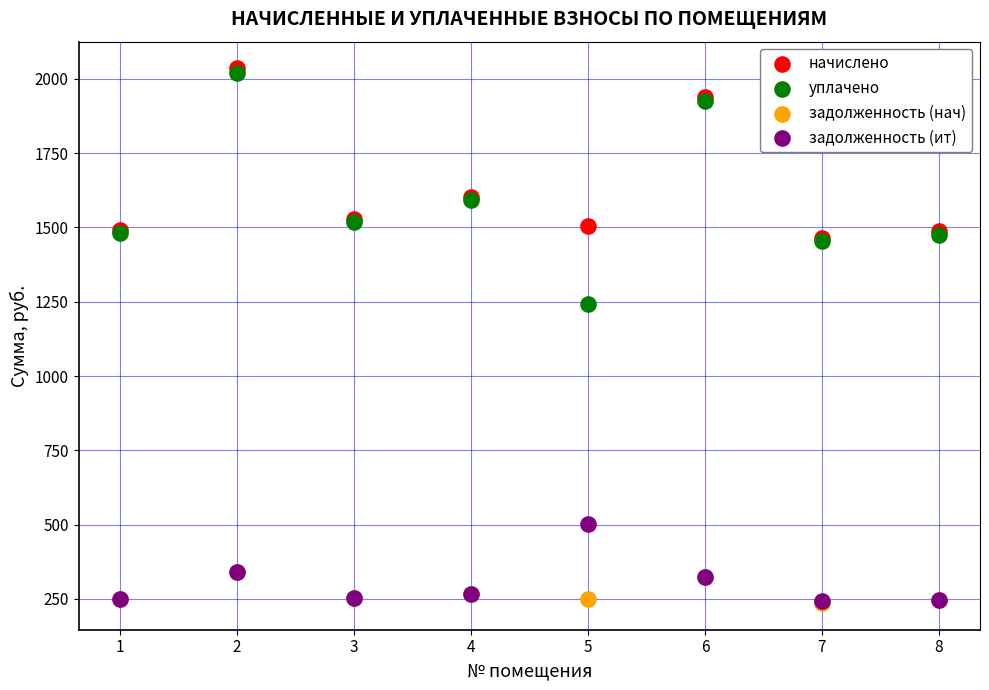

Across all series, what Y value is closest to 1135?

1242.4